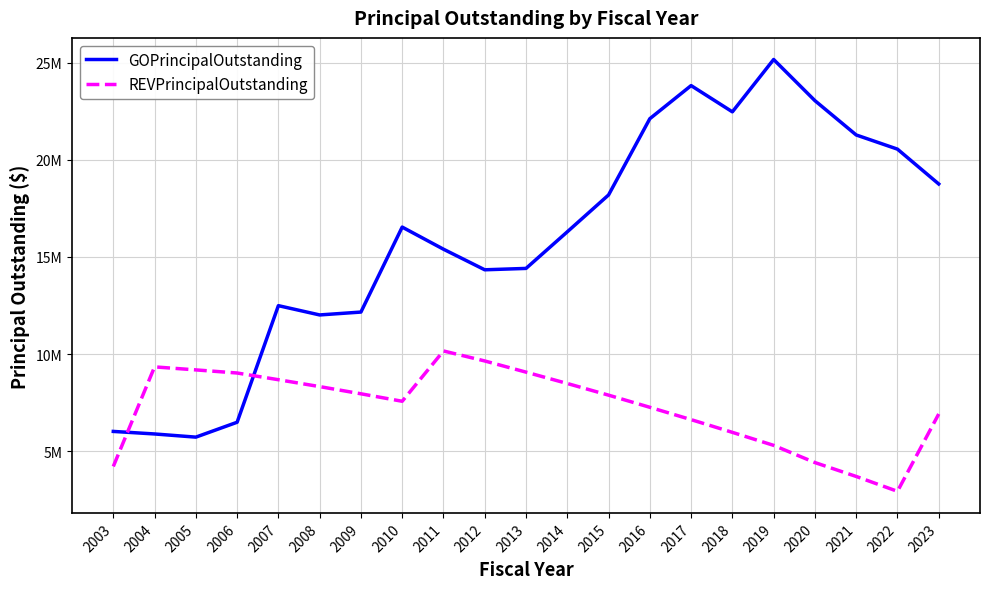

What is the difference between the GOPrincipalOutstanding values at 2019 and 2010?

8628000